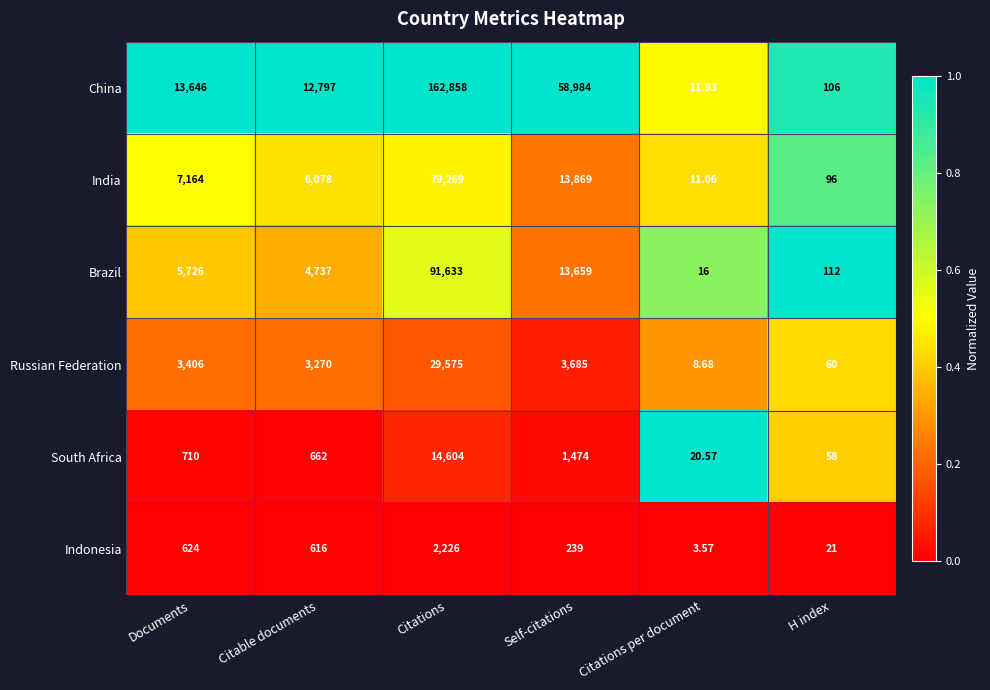

What is the difference between the highest and lowest values at H index?

91.0